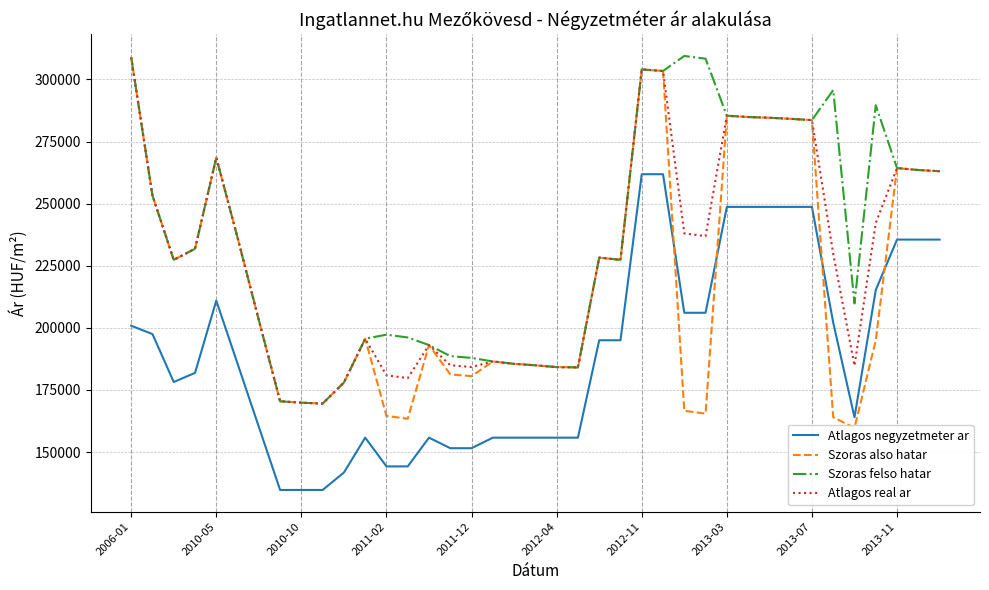

What is the label of the 39th point from the right?

2006-01